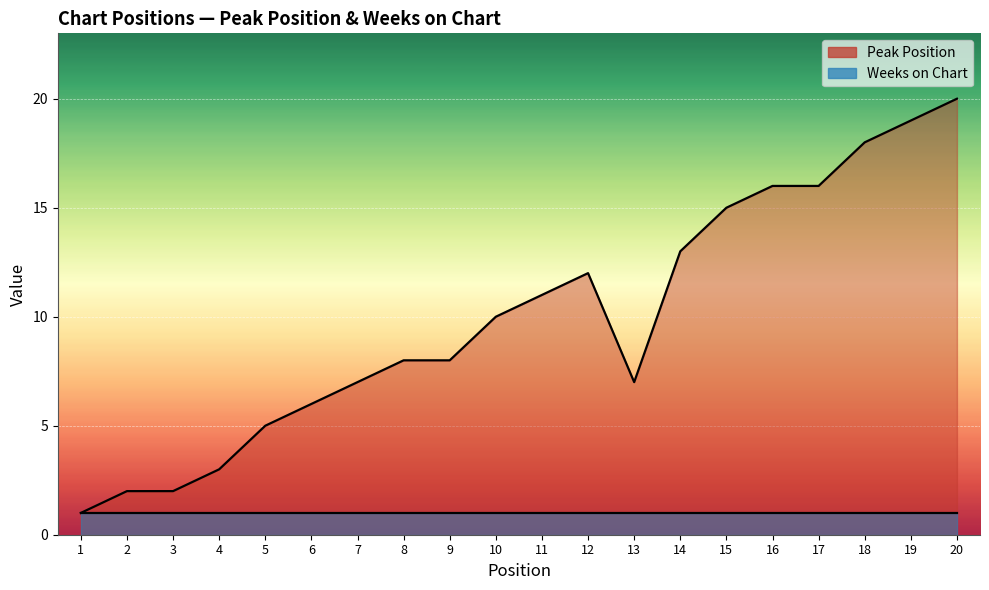

What is the value of the 19th point from the left?

19